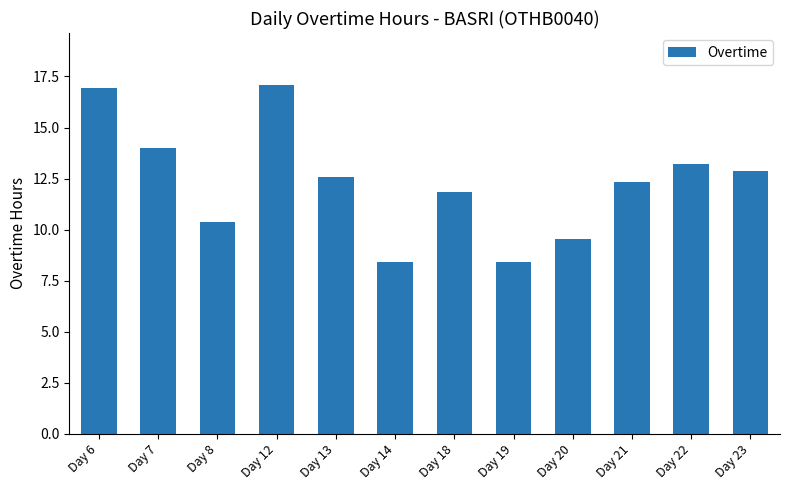

At which label is the value closest to 12?

Day 18